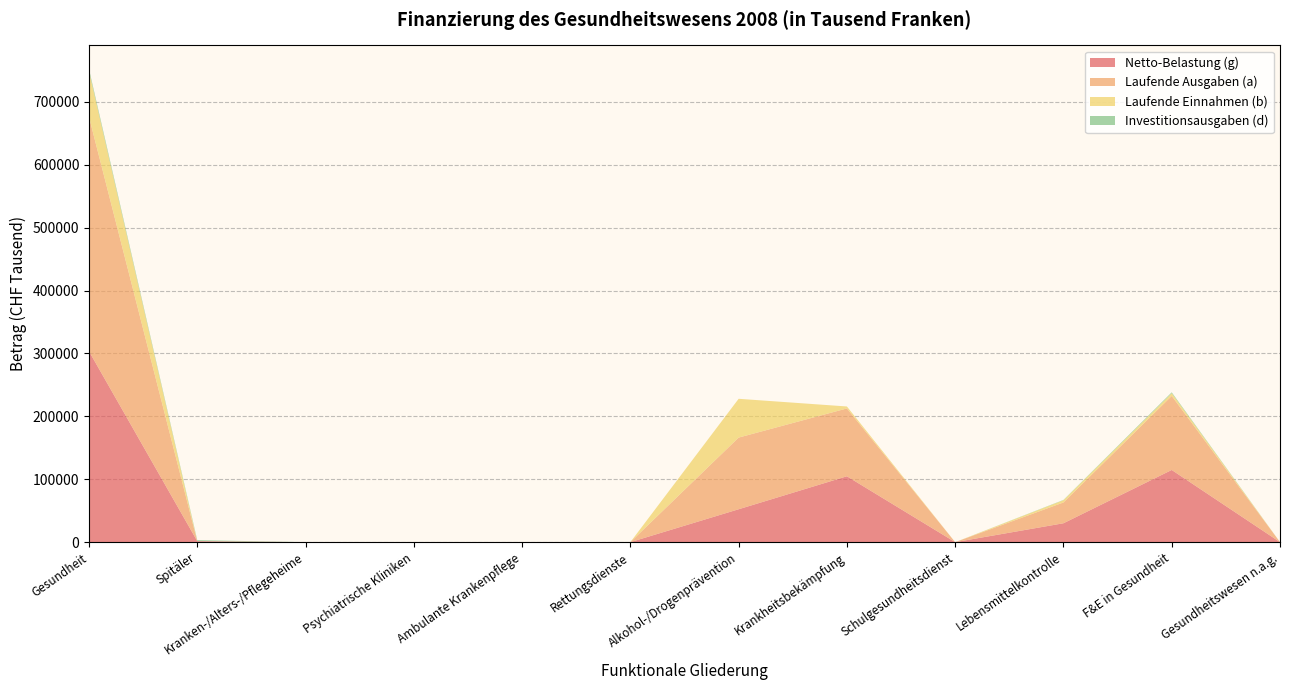

Reading right to left, transcribe all the data shown in this chart.

Netto-Belastung (g): Gesundheitswesen n.a.g.=35.0	F&E in Gesundheit=114751.0	Lebensmittelkontrolle=30022.3	Schulgesundheitsdienst=0.0	Krankheitsbekämpfung=104743.8	Alkohol-/Drogenprävention=52290.7	Rettungsdienste=0.0	Ambulante Krankenpflege=0.0	Psychiatrische Kliniken=0.0	Kranken-/Alters-/Pflegeheime=0.0	Spitäler=1609.8	Gesundheit=303452.5
Laufende Ausgaben (a): Gesundheitswesen n.a.g.=35.0	F&E in Gesundheit=117735.1	Lebensmittelkontrolle=33086.5	Schulgesundheitsdienst=0.0	Krankheitsbekämpfung=107855.1	Alkohol-/Drogenprävention=113957.6	Rettungsdienste=0.0	Ambulante Krankenpflege=0.0	Psychiatrische Kliniken=0.0	Kranken-/Alters-/Pflegeheime=0.0	Spitäler=0.0	Gesundheit=372669.2
Laufende Einnahmen (b): Gesundheitswesen n.a.g.=0.0	F&E in Gesundheit=4341.7	Lebensmittelkontrolle=3523.1	Schulgesundheitsdienst=0.0	Krankheitsbekämpfung=3111.3	Alkohol-/Drogenprävention=61666.9	Rettungsdienste=0.0	Ambulante Krankenpflege=0.0	Psychiatrische Kliniken=0.0	Kranken-/Alters-/Pflegeheime=0.0	Spitäler=0.0	Gesundheit=72643.1
Investitionsausgaben (d): Gesundheitswesen n.a.g.=0.0	F&E in Gesundheit=1357.6	Lebensmittelkontrolle=458.9	Schulgesundheitsdienst=0.0	Krankheitsbekämpfung=0.0	Alkohol-/Drogenprävention=0.0	Rettungsdienste=0.0	Ambulante Krankenpflege=0.0	Psychiatrische Kliniken=0.0	Kranken-/Alters-/Pflegeheime=0.0	Spitäler=1609.8	Gesundheit=3426.4